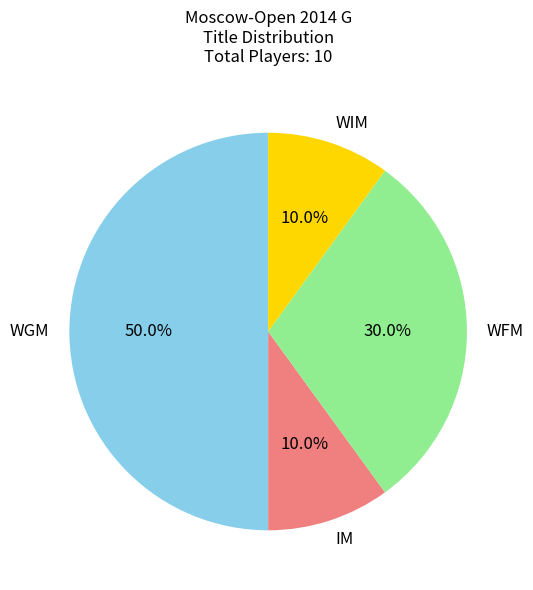

How many slices are in this pie chart?

4